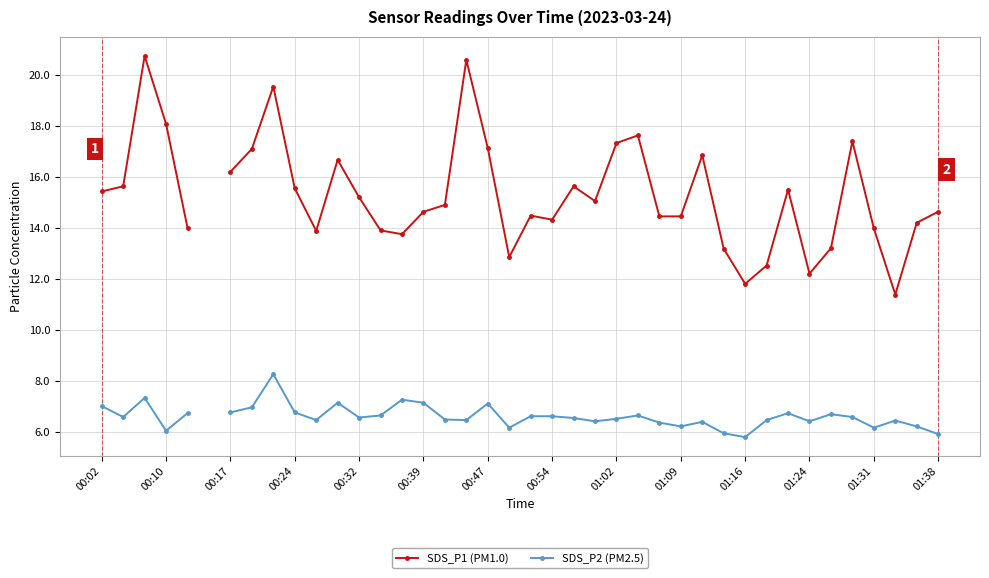

The value of SDS_P2 (PM2.5) at 23 is 9.0. True or false?

False